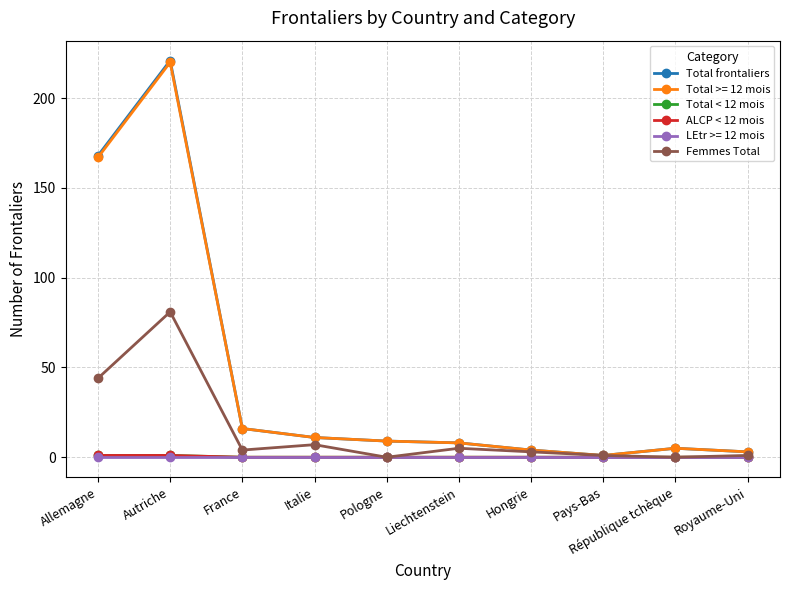

Does the chart have visible grid lines?

Yes